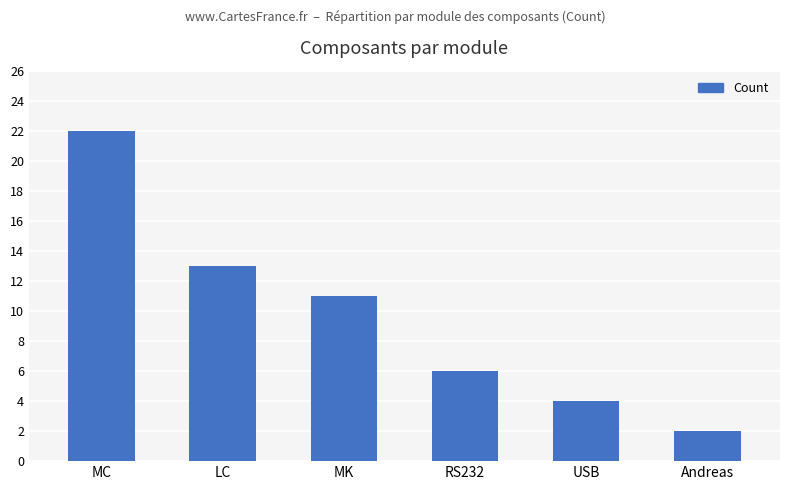

What is the label of the 1st bar from the left?

MC